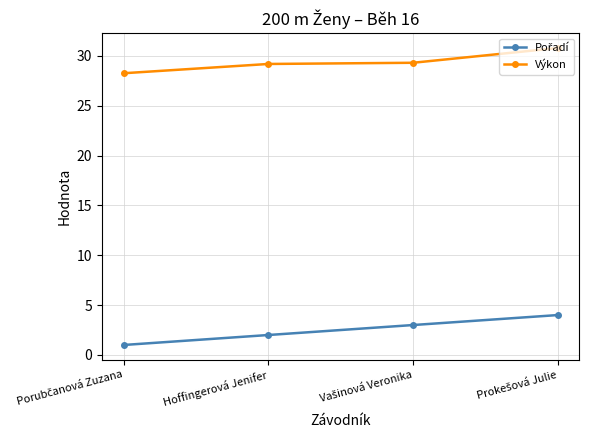

What is the difference between the maximum and minimum values in the Výkon series?

2.5